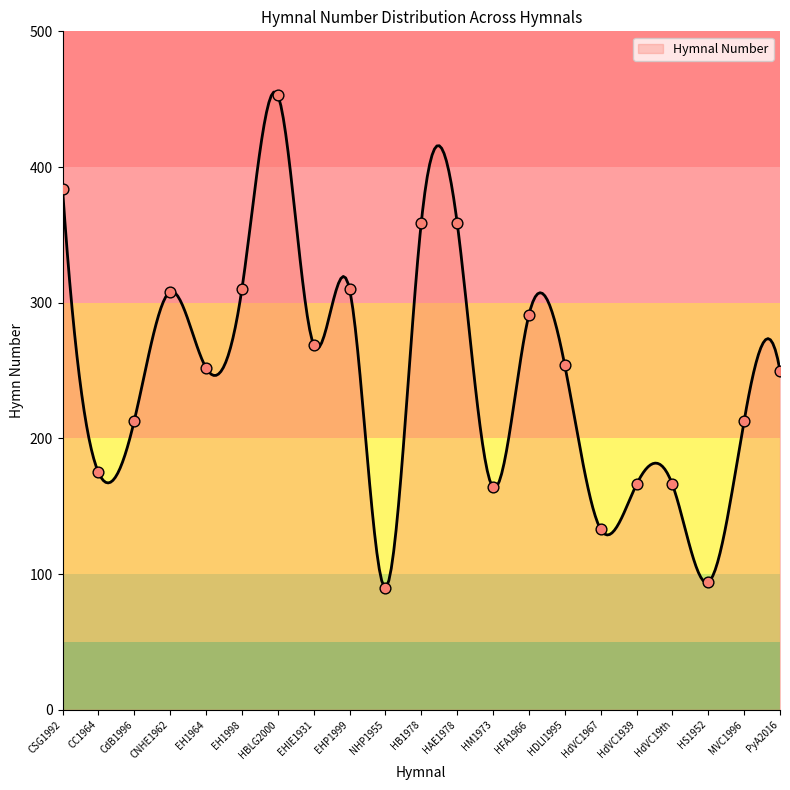

What is the ratio of the value at MVC1996 to the value at HdVC1967?

1.6